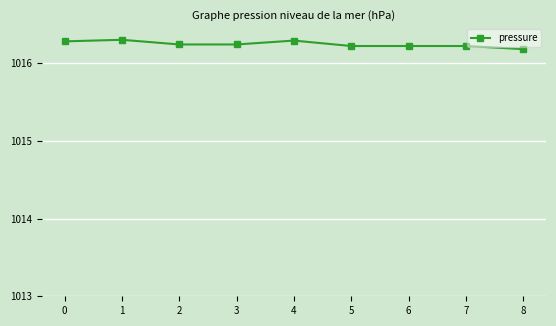

What is the sum of all values?

9146.2